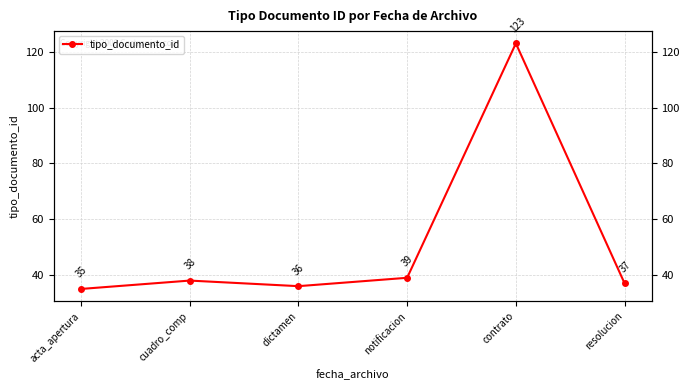

Reading left to right, what are all the values shown in this chart?

35	38	36	39	123	37